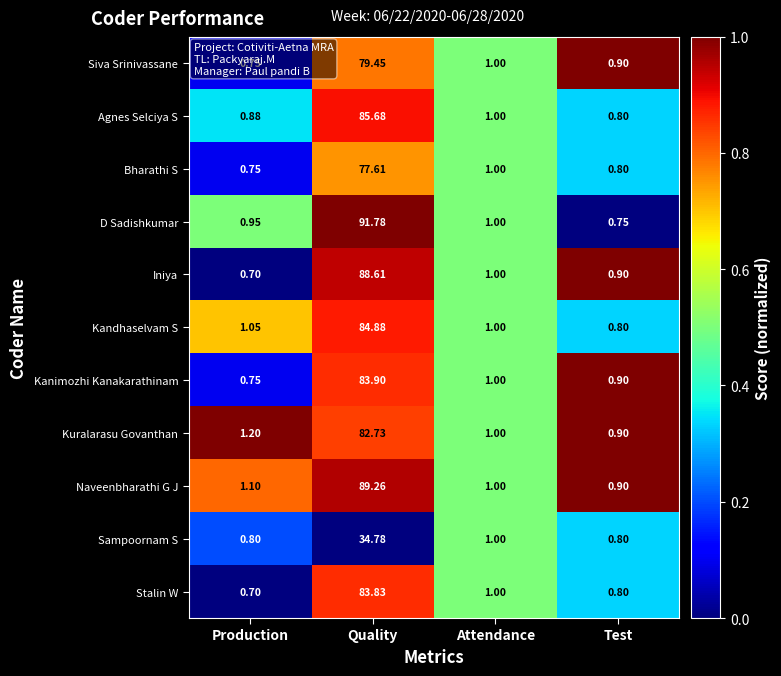

Where is Agnes Selciya S nearest to the value 43?

Attendance